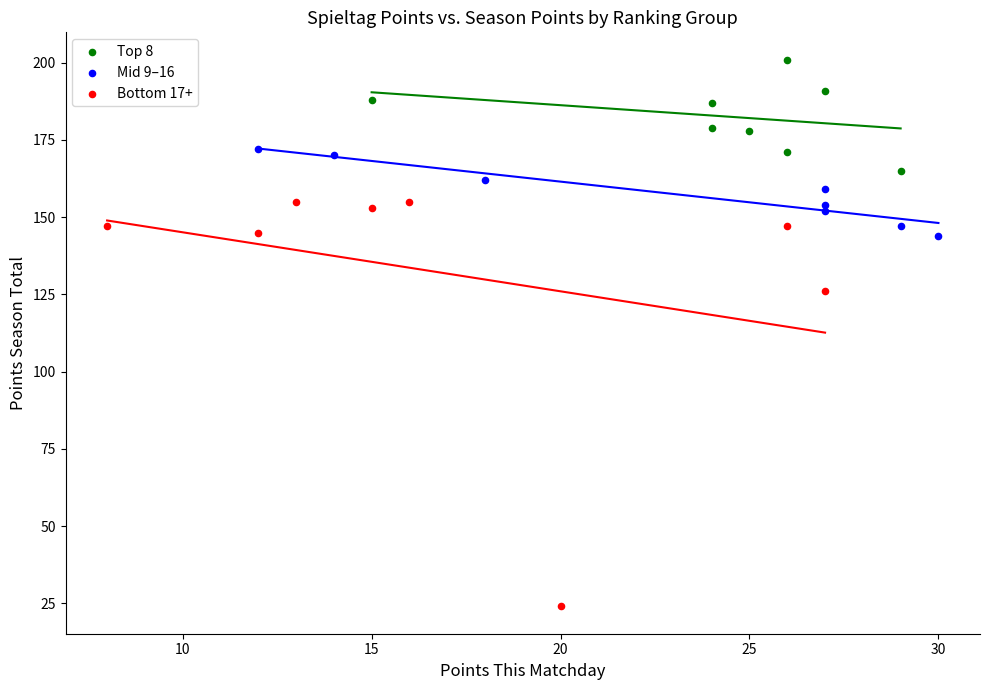

Which series reaches the maximum Y coordinate?

Top 8